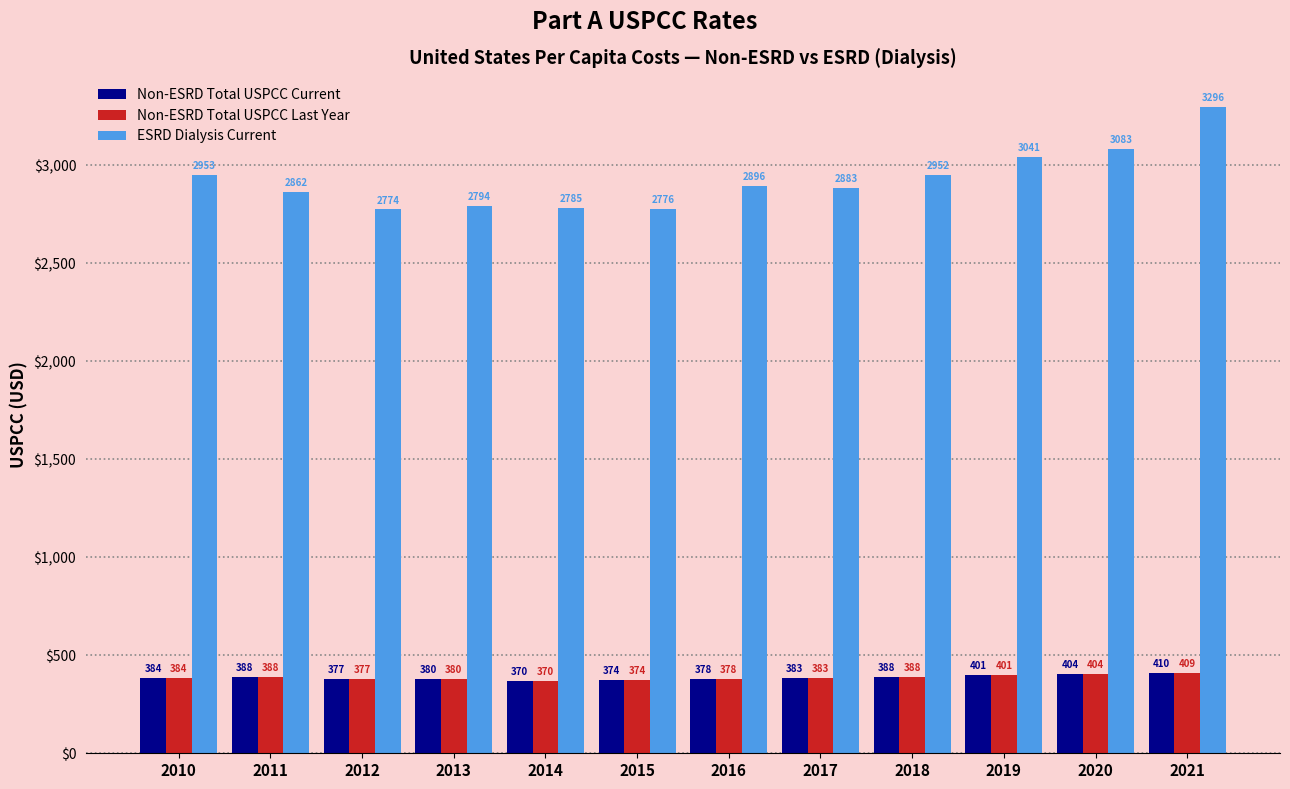

Which series has the widest spread of values?

ESRD Dialysis Current